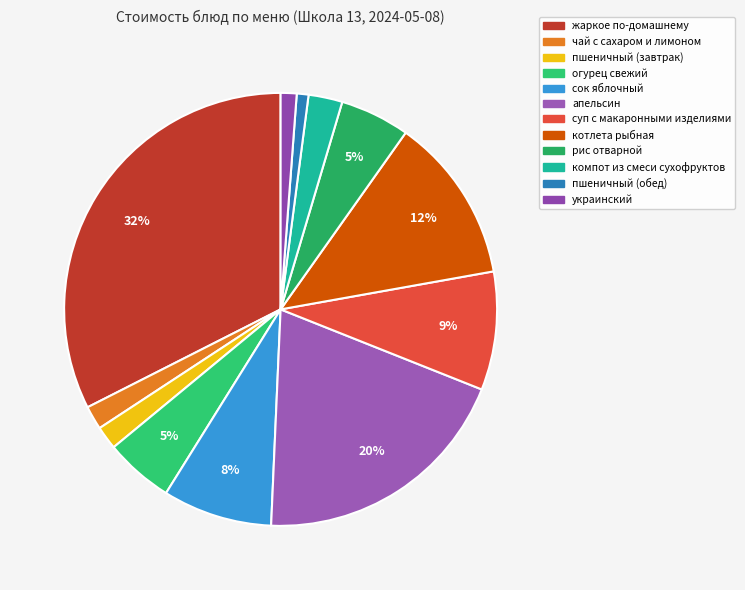

Is it true that апельсин is 13% of the pie?

False